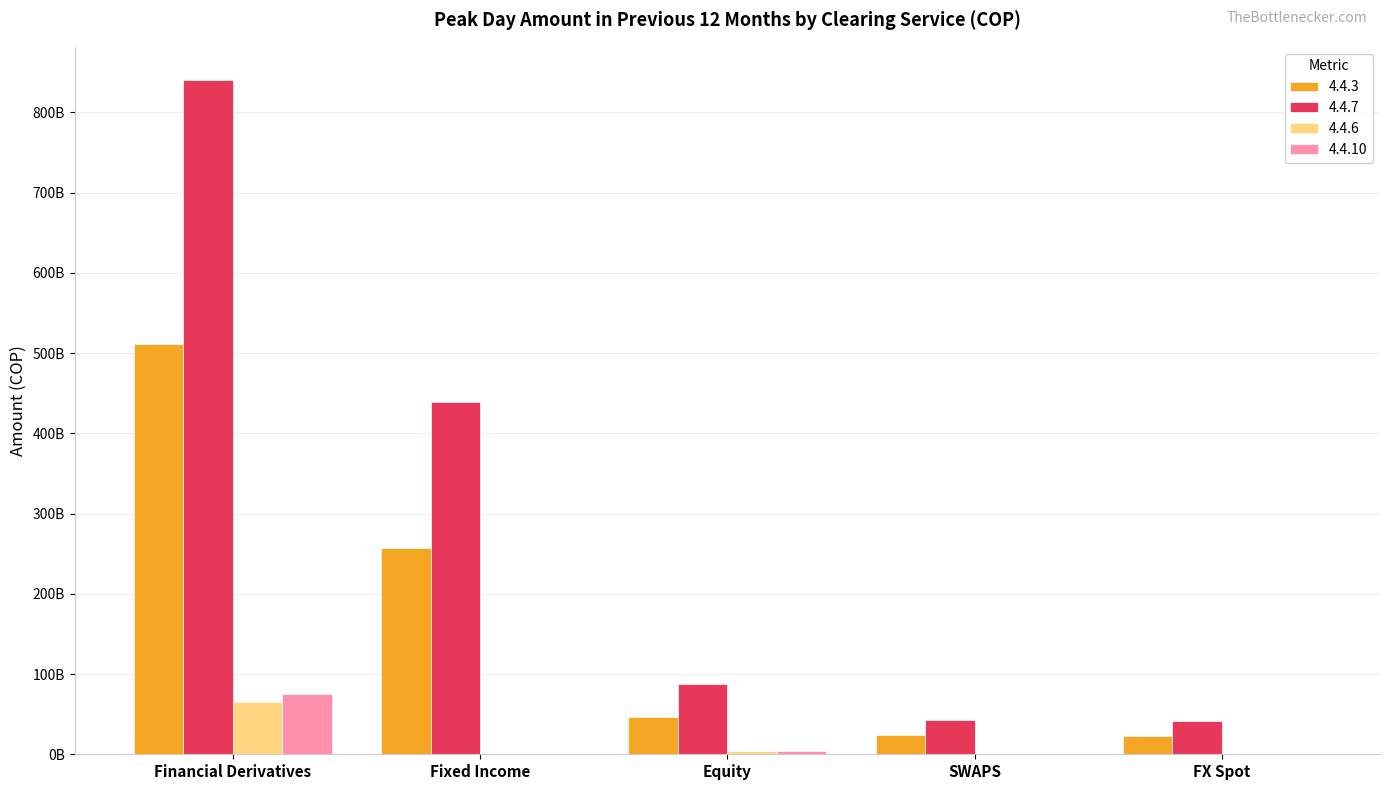

Does the chart contain stacked bars?

No